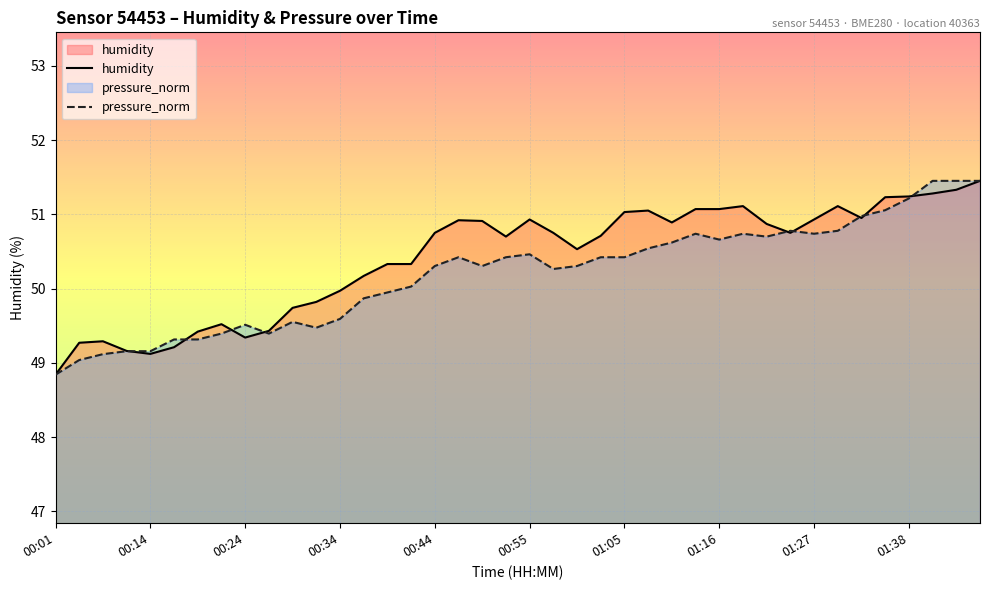

Reading left to right, extract all data points from this chart.

humidity: 48.8	49.3	49.3	49.2	49.1	49.2	49.4	49.5	49.3	49.4	49.7	49.8	50.0	50.2	50.3	50.3	50.8	50.9	50.9	50.7	50.9	50.8	50.5	50.7	51.0	51.0	50.9	51.1	51.1	51.1	50.9	50.8	50.9	51.1	51.0	51.2	51.2	51.3	51.3	51.5
pressure_norm: 48.8	49.0	49.1	49.2	49.2	49.3	49.3	49.4	49.5	49.4	49.6	49.5	49.6	49.9	49.9	50.0	50.3	50.4	50.3	50.4	50.5	50.3	50.3	50.4	50.4	50.5	50.6	50.7	50.7	50.7	50.7	50.8	50.7	50.8	51.0	51.1	51.2	51.5	51.5	51.5